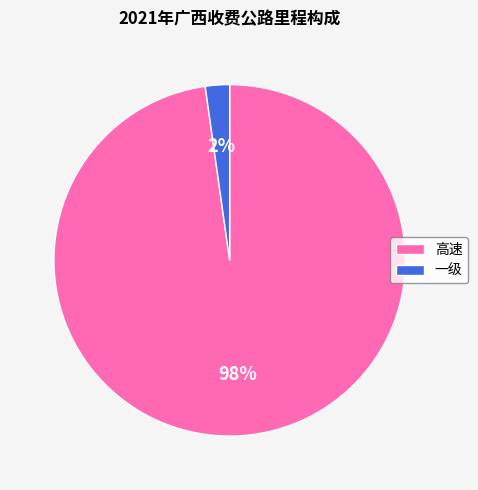

What is the smallest slice in the pie chart?

一级